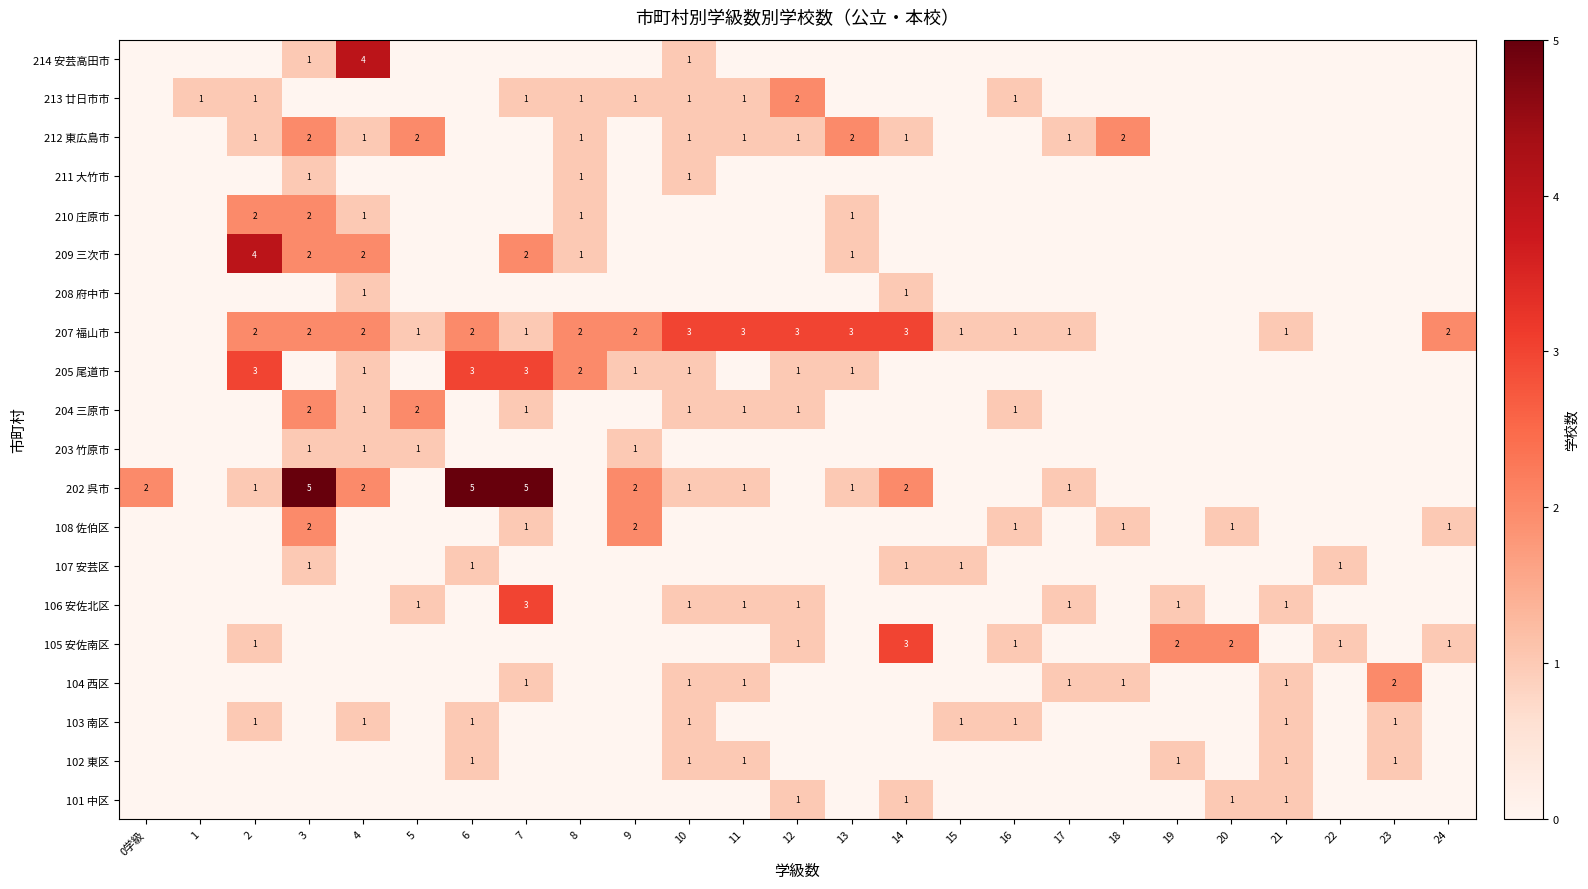

Rank the categories by 106 安佐北区 value from lowest to highest.

0学級, 1, 2, 3, 4, 6, 8, 9, 13, 14, 15, 16, 18, 20, 22, 23, 24, 5, 10, 11, 12, 17, 19, 21, 7